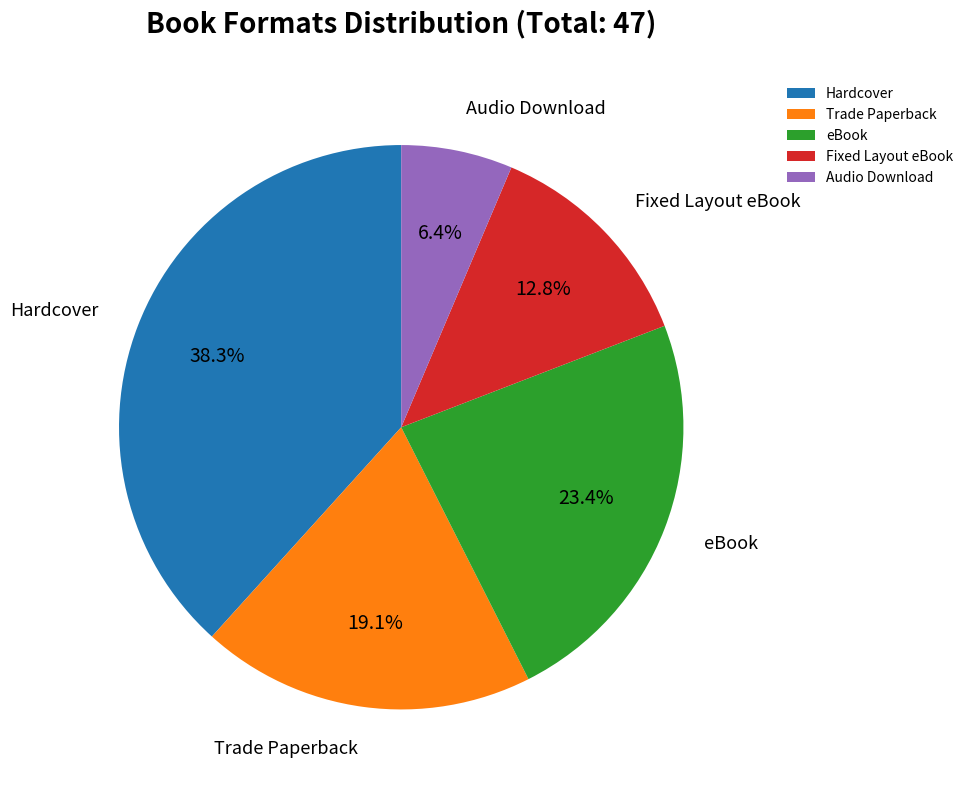

What portion of the pie excludes Audio Download?

93.6%